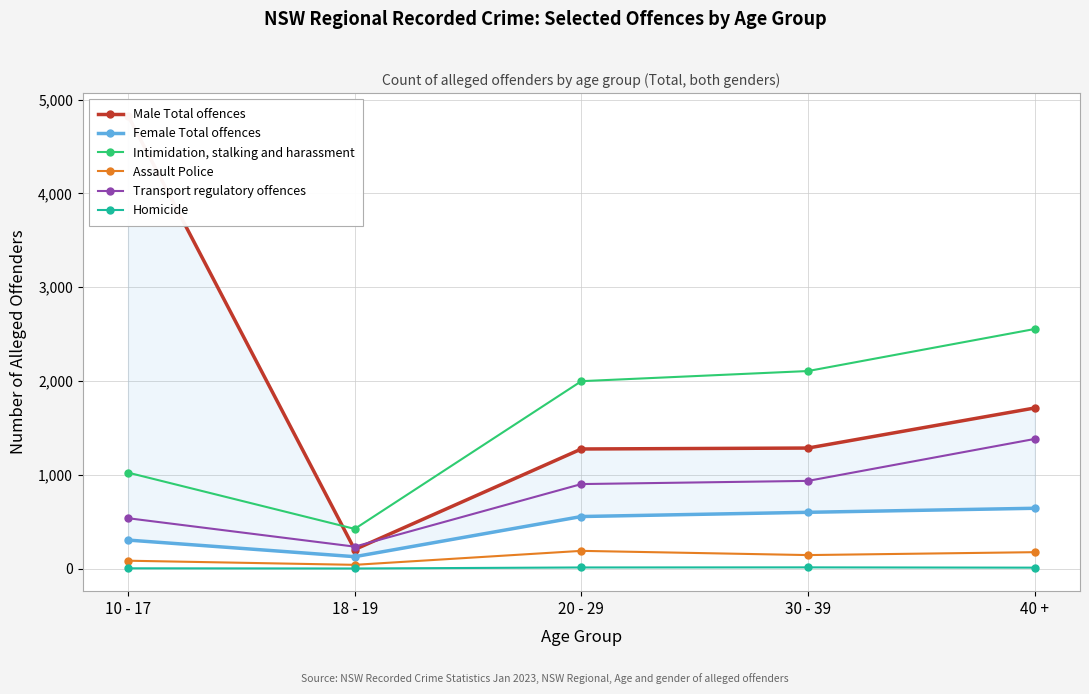

What is the approximate value of Intimidation, stalking and harassment at 30 - 39, to the nearest 10?

2110